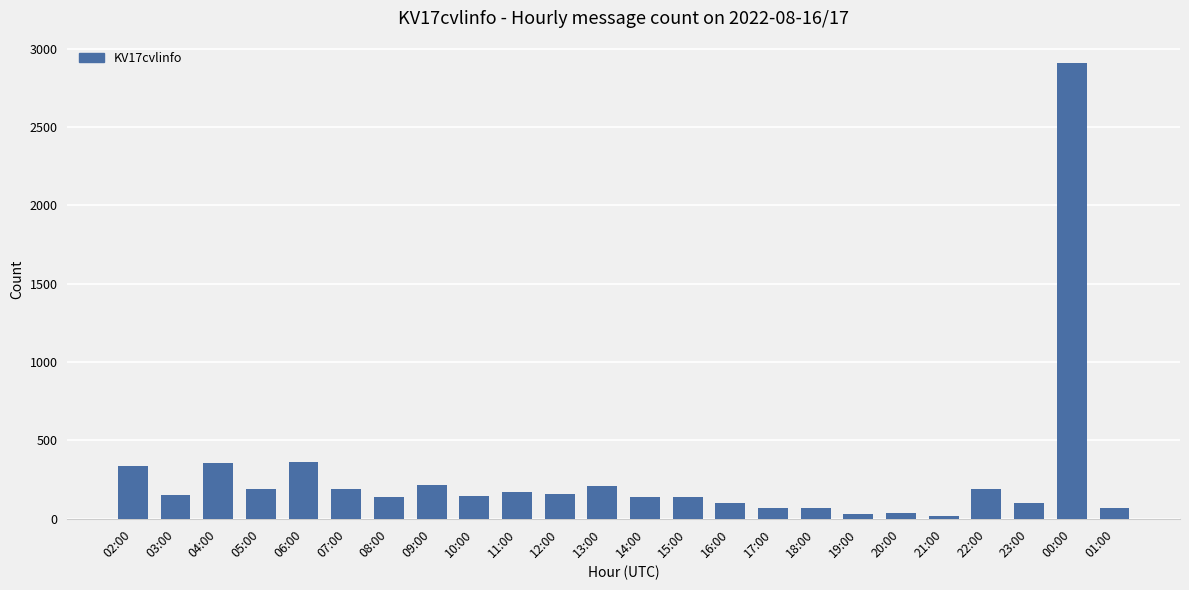

Is it true that the value at 07:00 is 316?

False